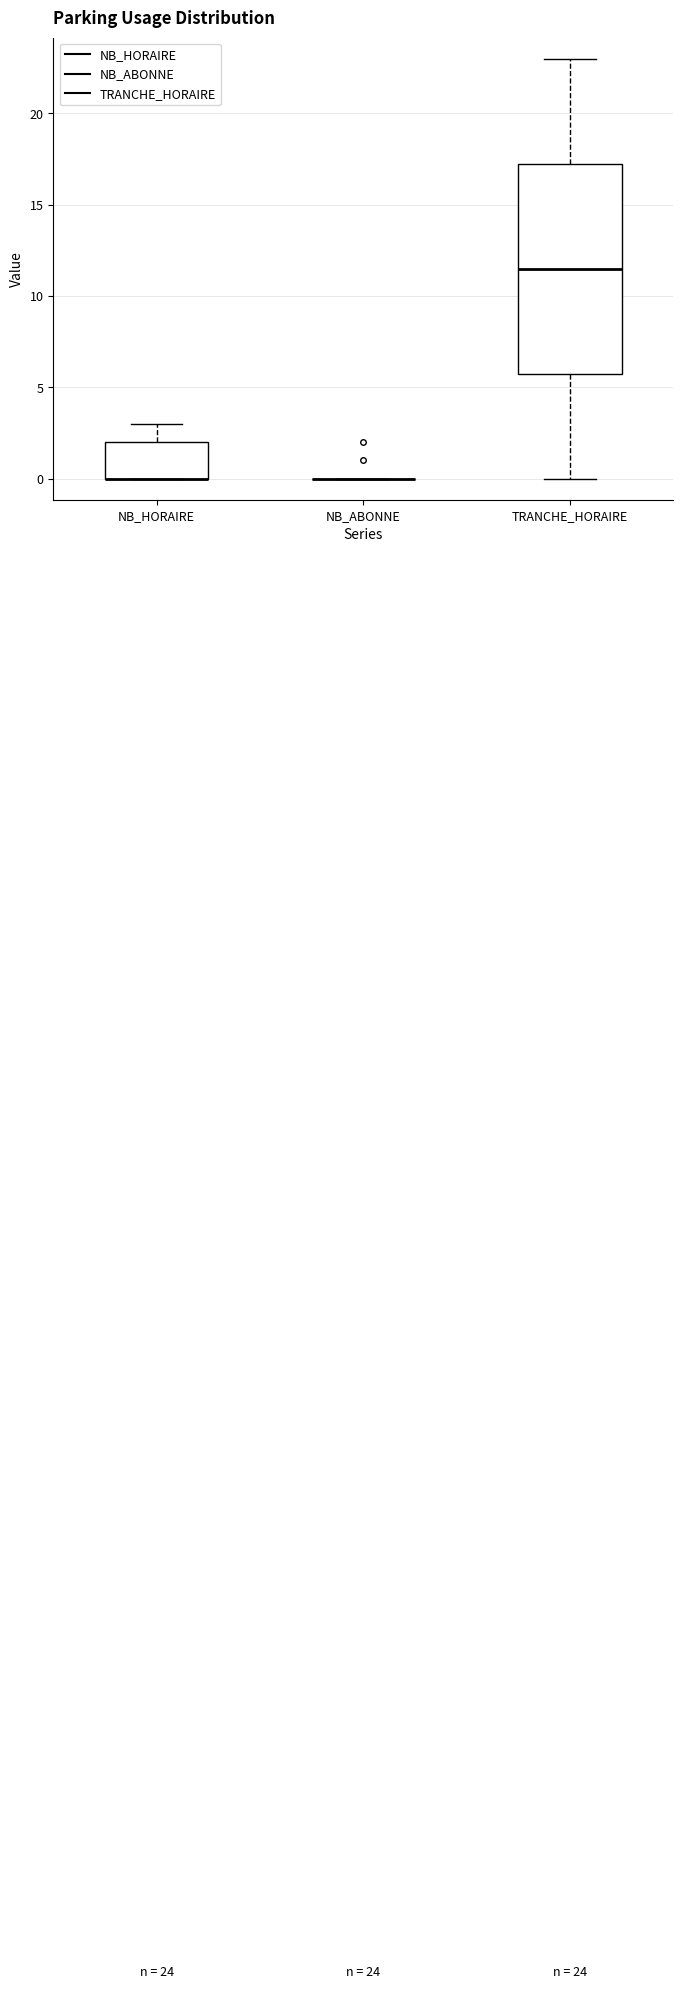

Which box is the tallest, from its lower edge to its upper edge?

TRANCHE_HORAIRE